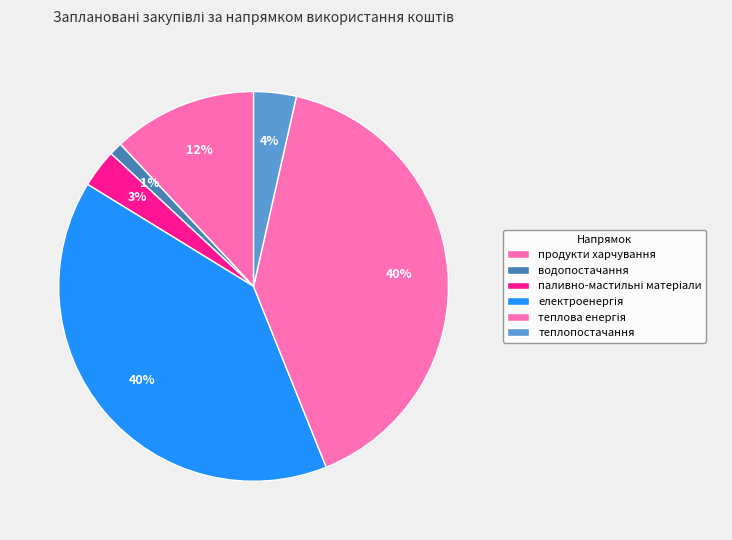

How many slices are in this pie chart?

6